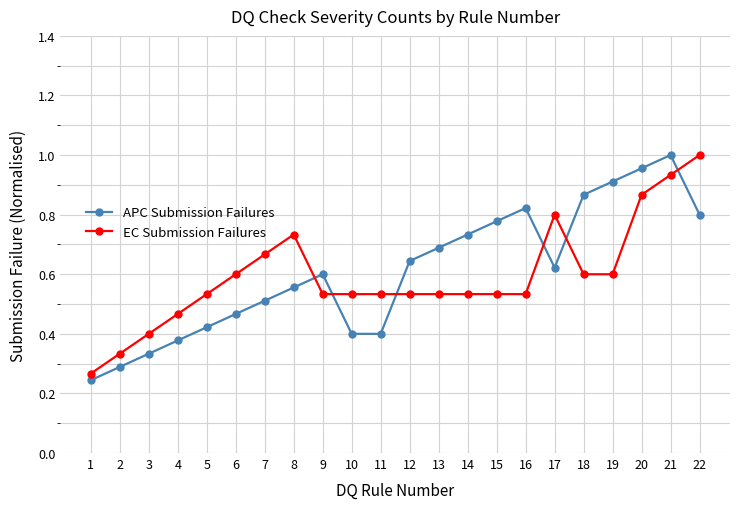

In APC Submission Failures, how many points are higher than both neighbors (excluding endpoints)?

3